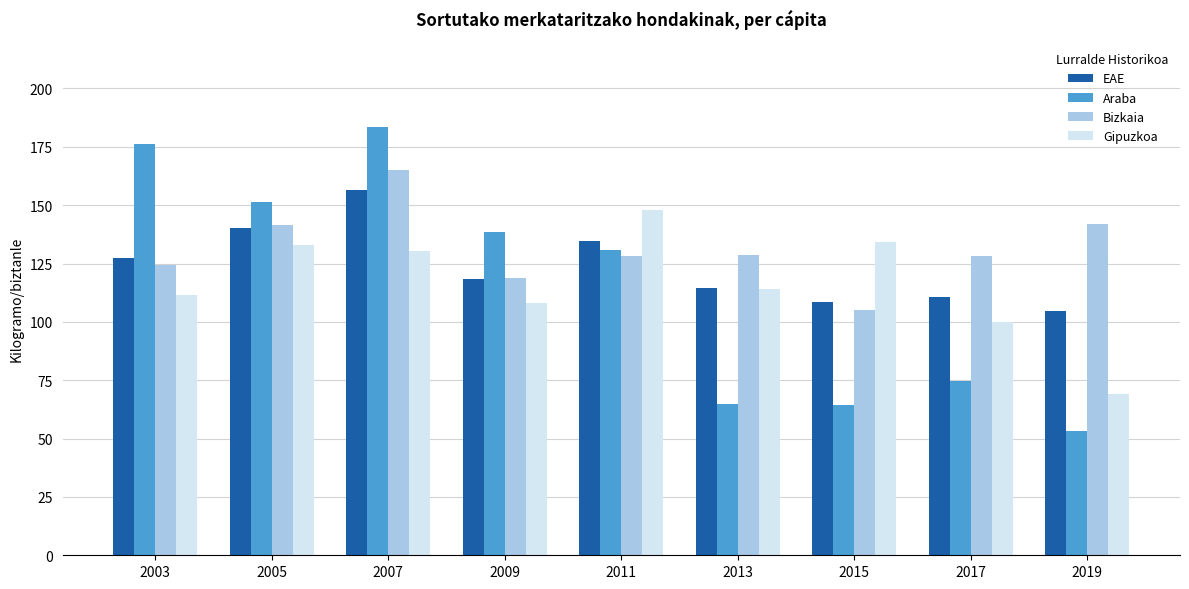

Count the number of data series in this chart.

4